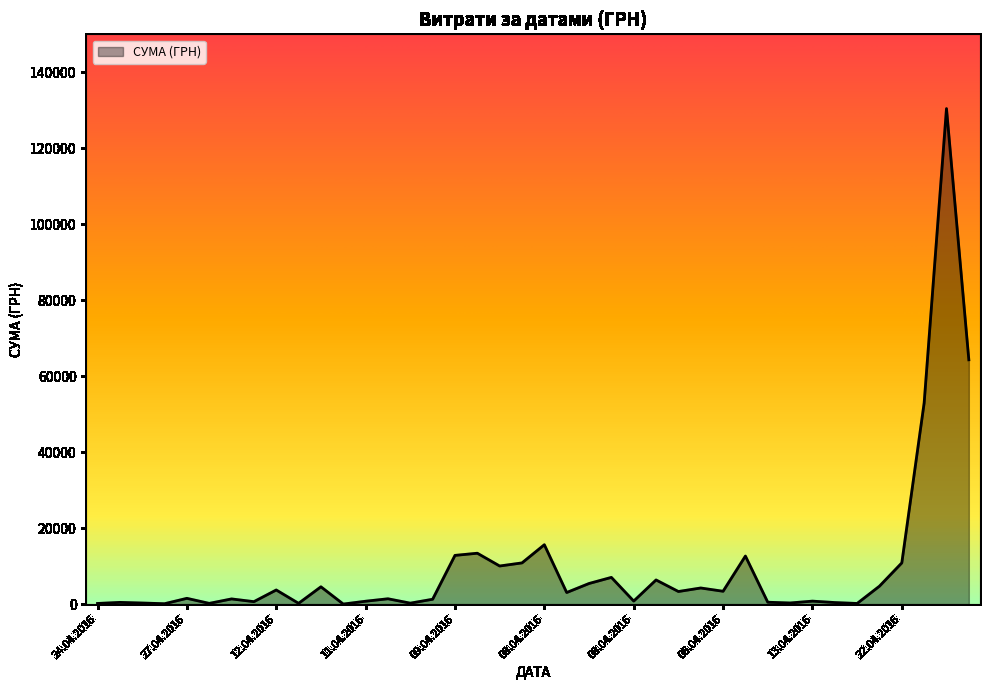

What is the greatest value displayed?

130379.7